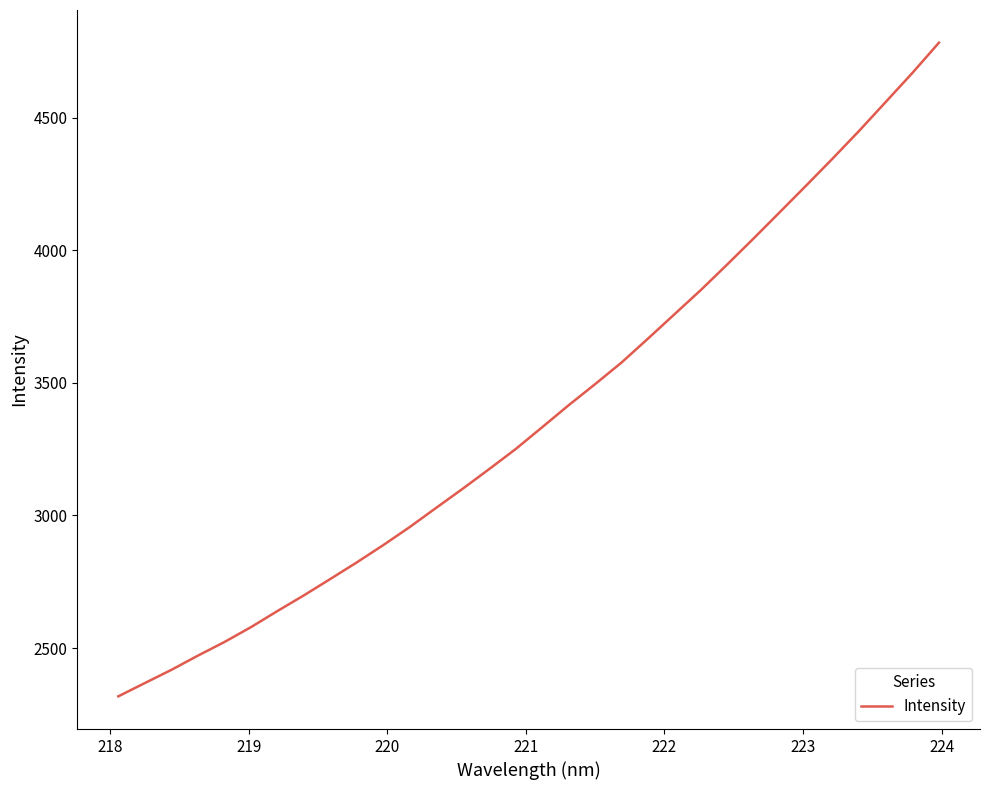

What is the smallest value displayed?

2318.0